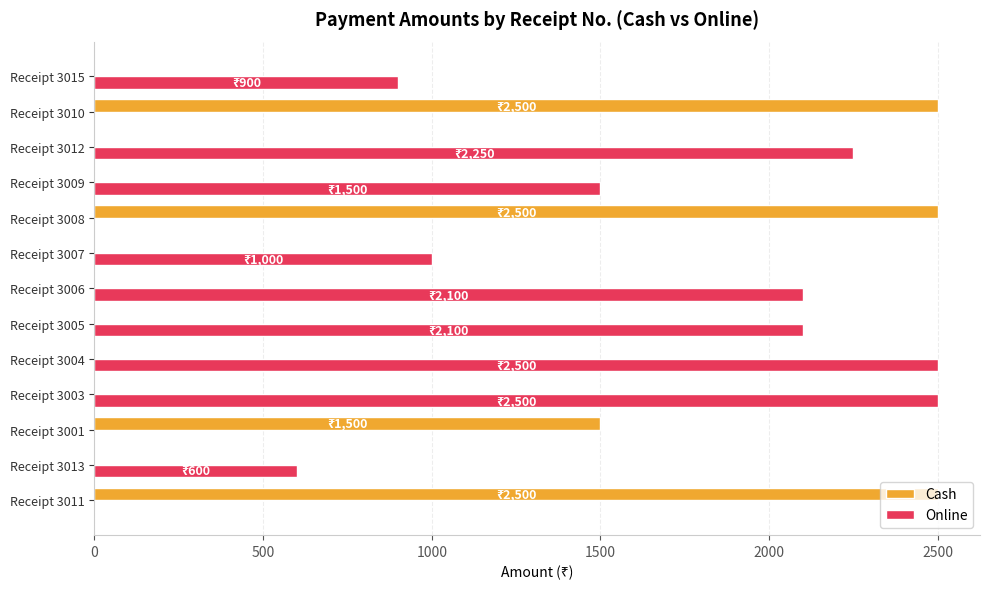

What is the highest value of the Cash series?

2500